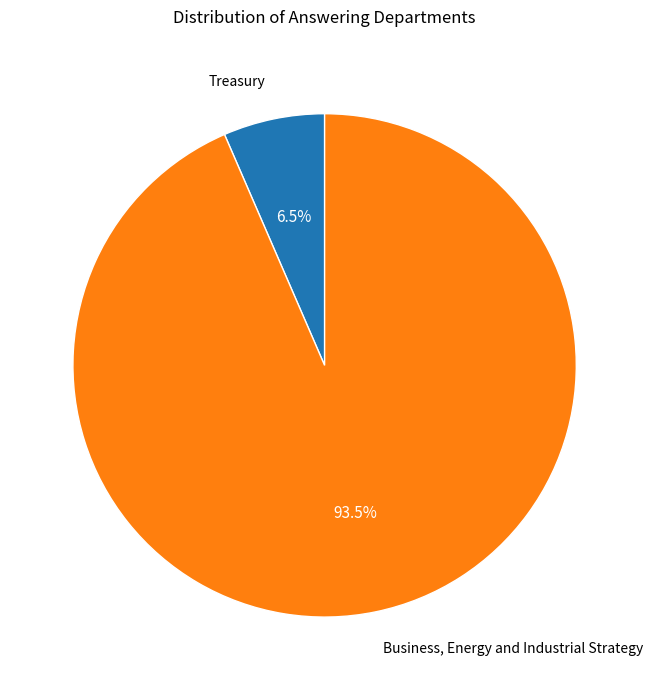

Does Treasury represent more than half of the total?

No